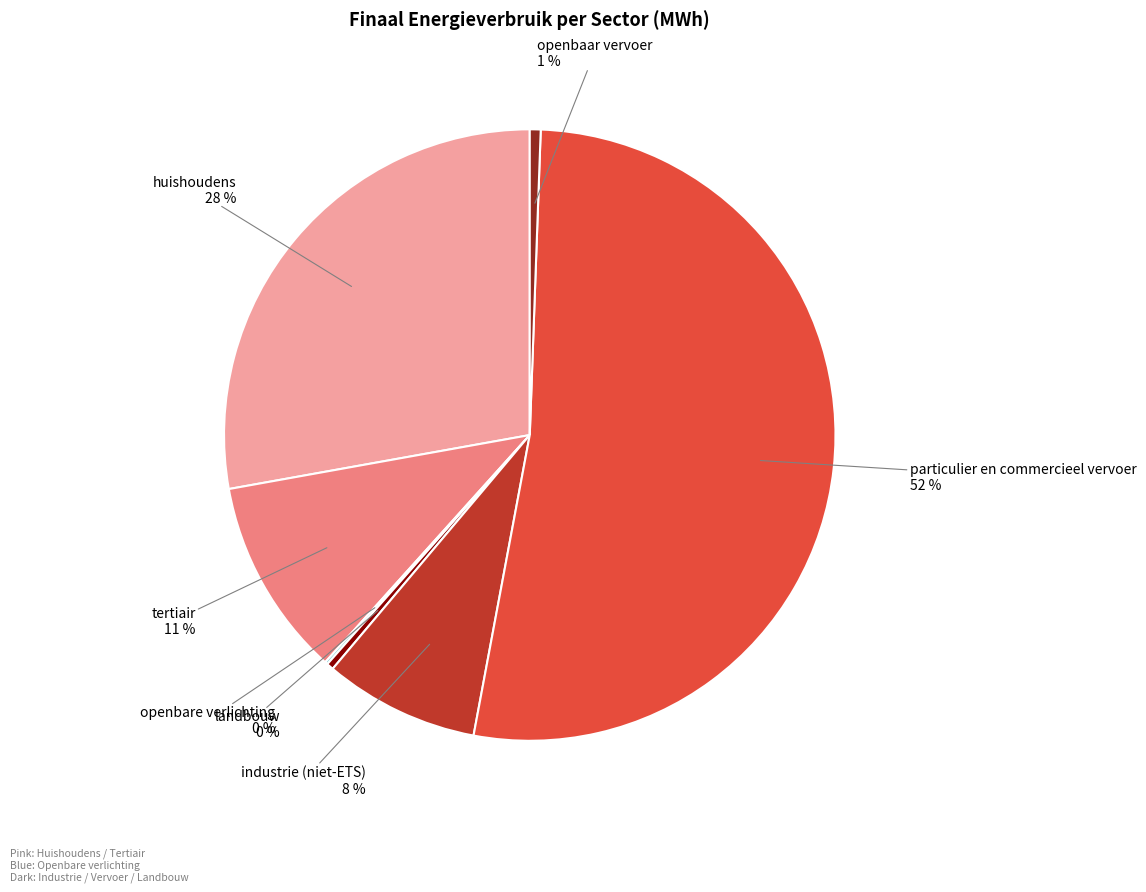

Is there any slice that represents more than half of the pie?

Yes